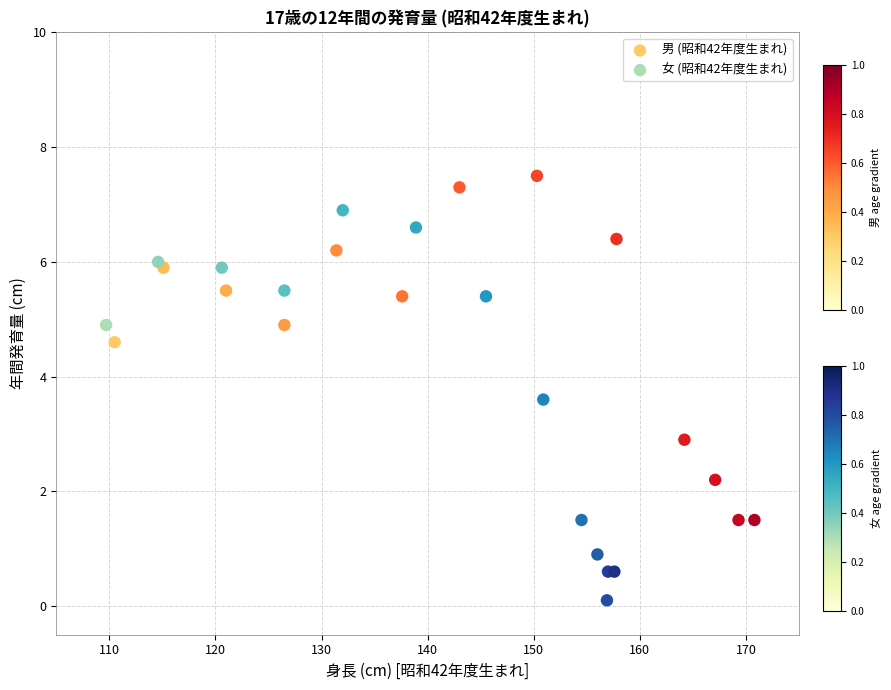

Which series contains the highest Y value?

男 (昭和42年度生まれ)